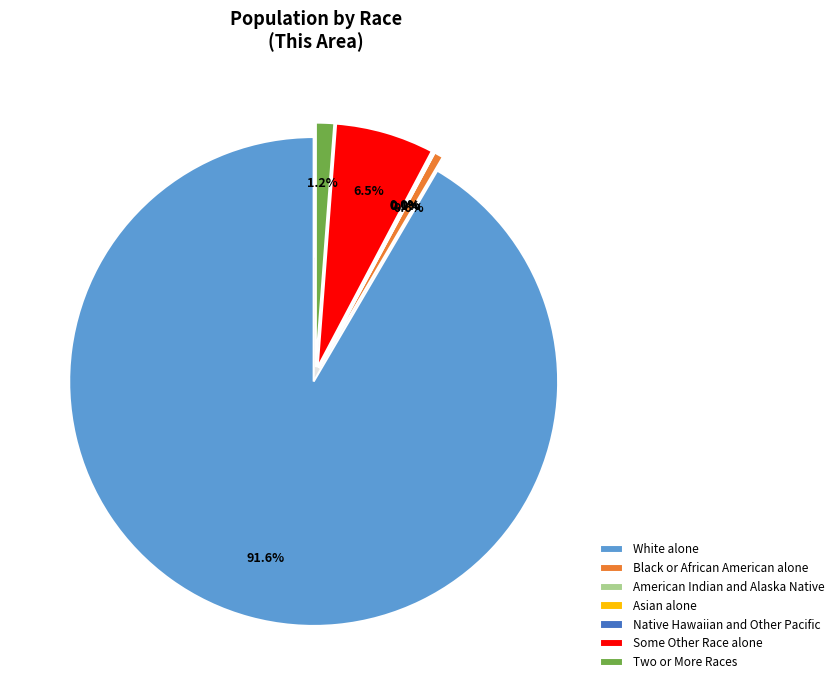

What is the change in value from White alone to Asian alone?

-1821